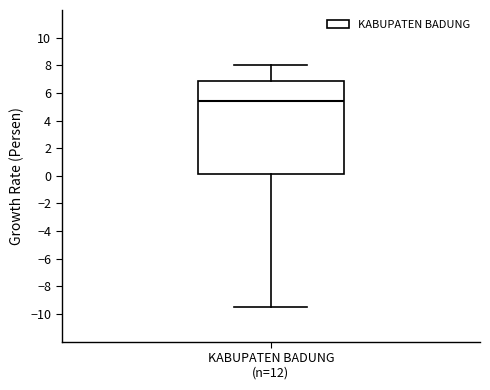

Where does the lower whisker of the box for KABUPATEN BADUNG (n=12) end on the y-axis? The values are not printed on the chart, so give them approximately, as read against the axis.

-9.4